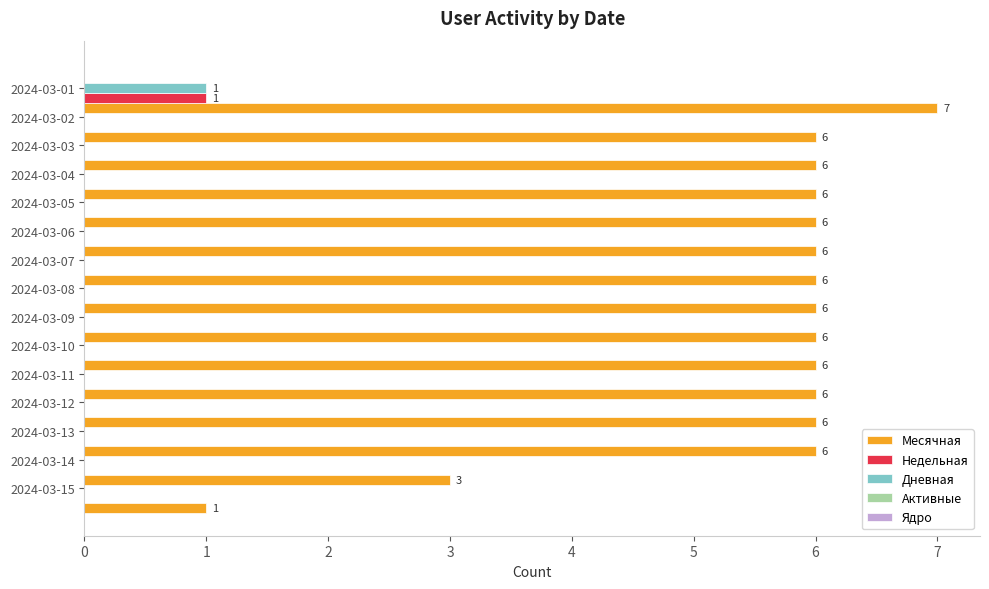

Which series has the largest total across all categories?

Месячная